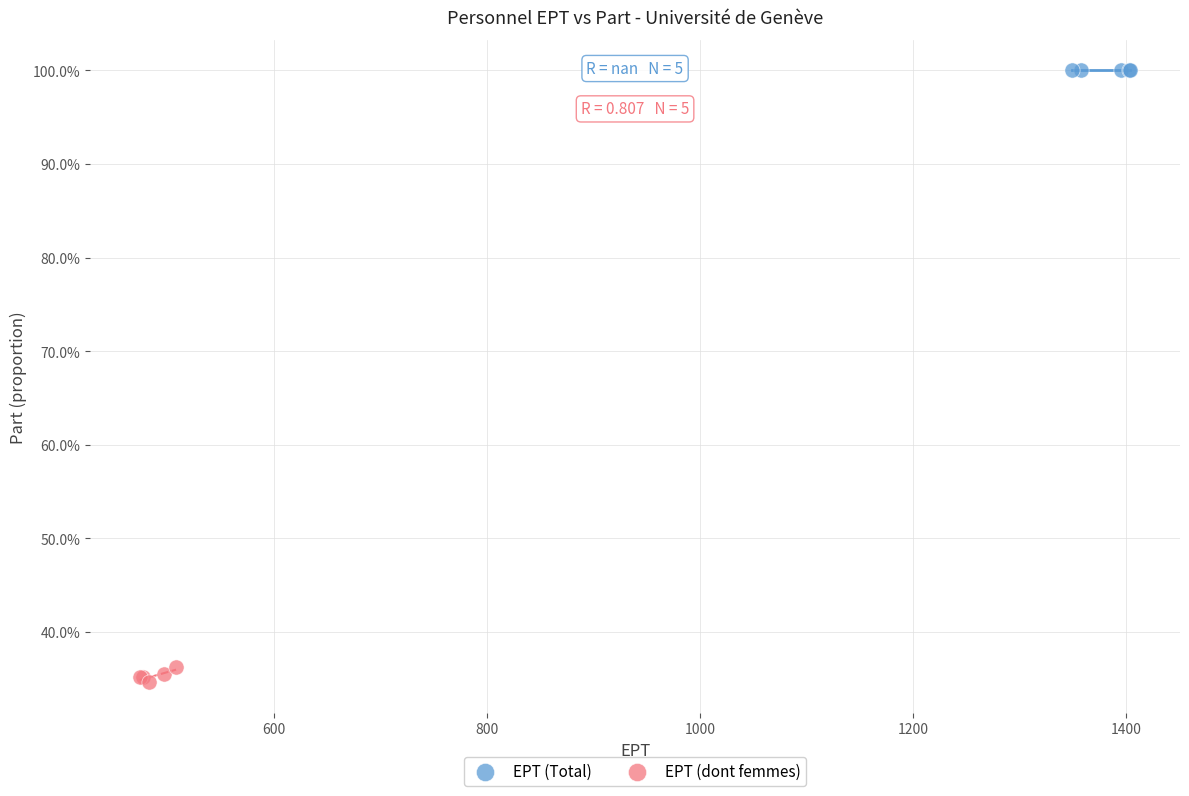

Which series reaches the maximum Y coordinate?

EPT (Total)